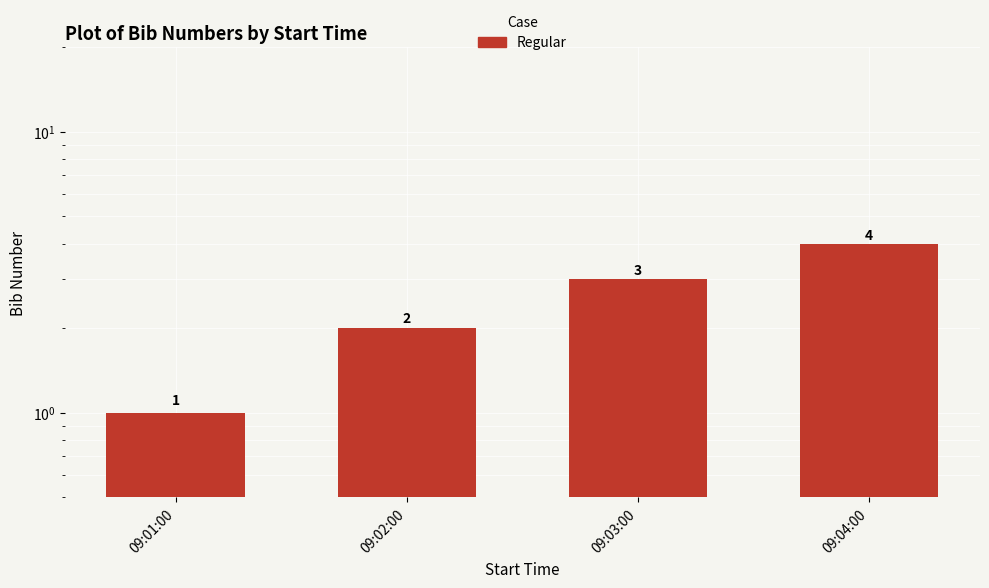

Reading left to right, list all the values displayed in this chart.

09:01:00=1	09:02:00=2	09:03:00=3	09:04:00=4